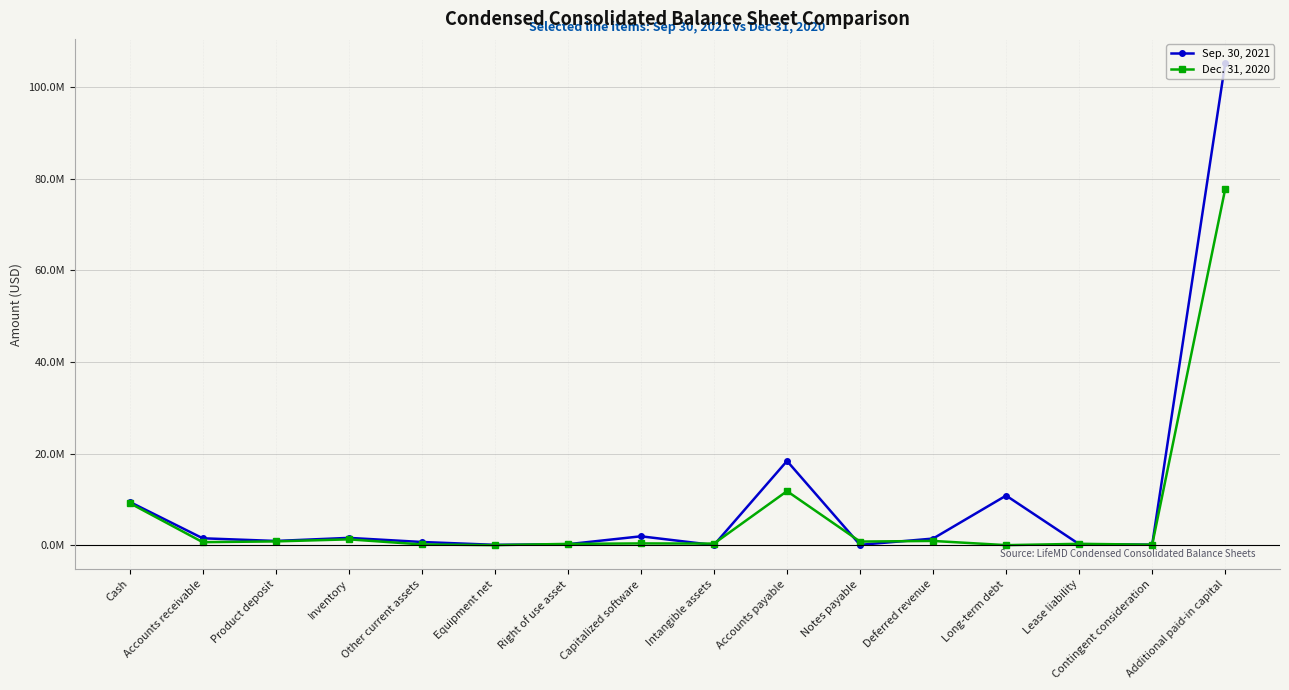

What is the highest value of the Sep. 30, 2021 series?

105275494